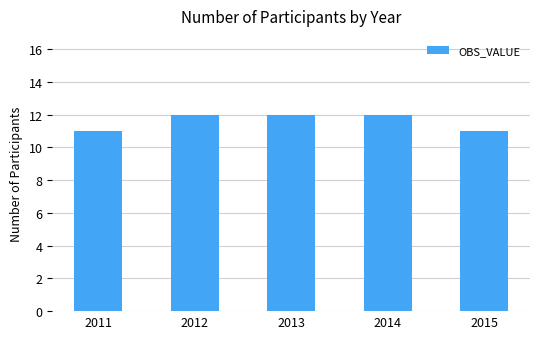

Reading left to right, extract all data points from this chart.

11	12	12	12	11